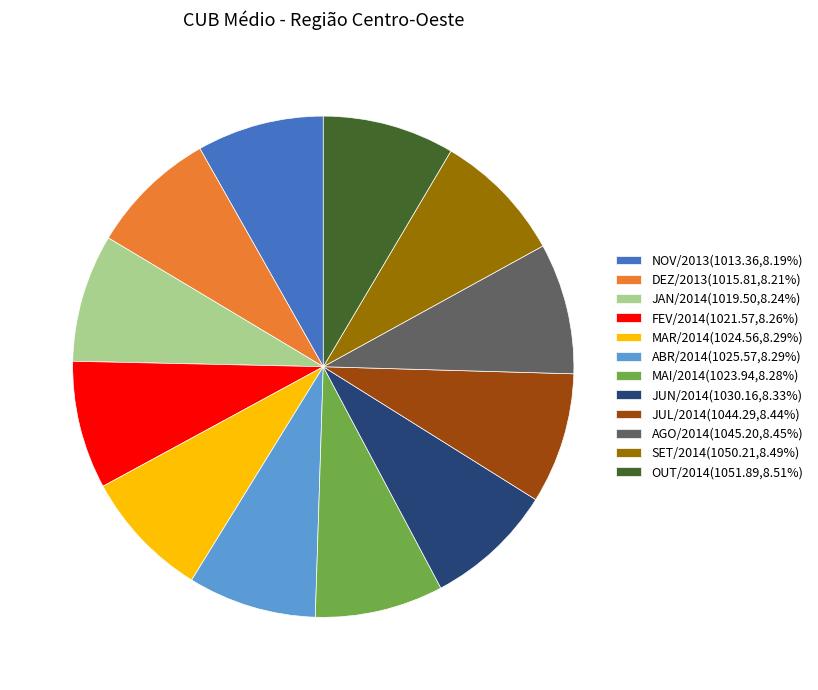

Is DEZ/2013 the majority of the pie?

No